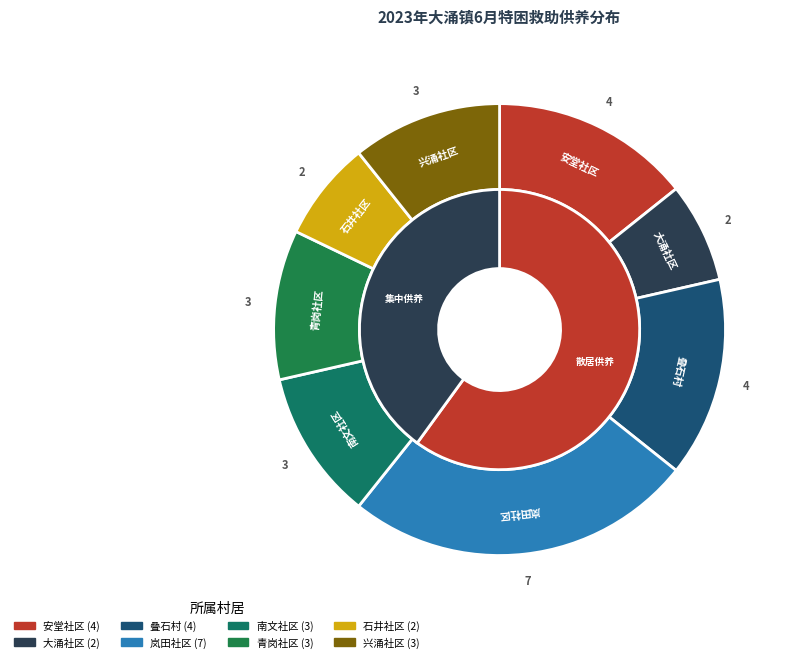

To the nearest percent, what is the combined percentage of 叠石村 and 兴涌社区?

25%